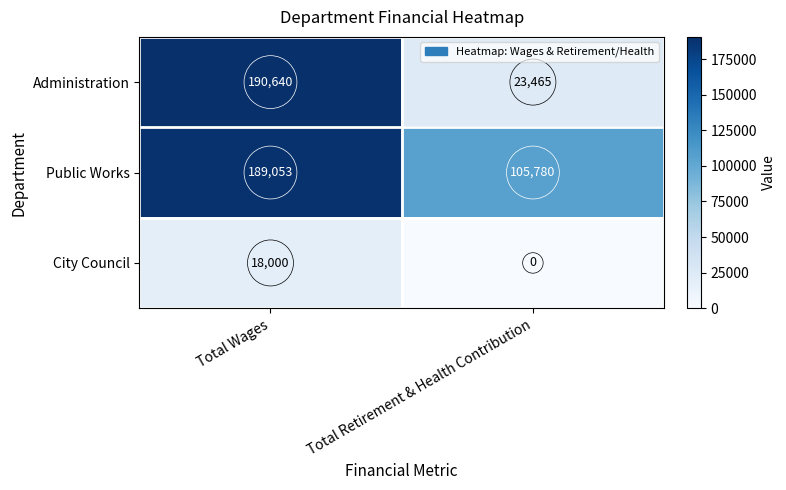

Reading left to right, extract all data points from this chart.

Administration: Total Wages=190640	Total Retirement & Health Contribution=23465
Public Works: Total Wages=189053	Total Retirement & Health Contribution=105780
City Council: Total Wages=18000	Total Retirement & Health Contribution=0